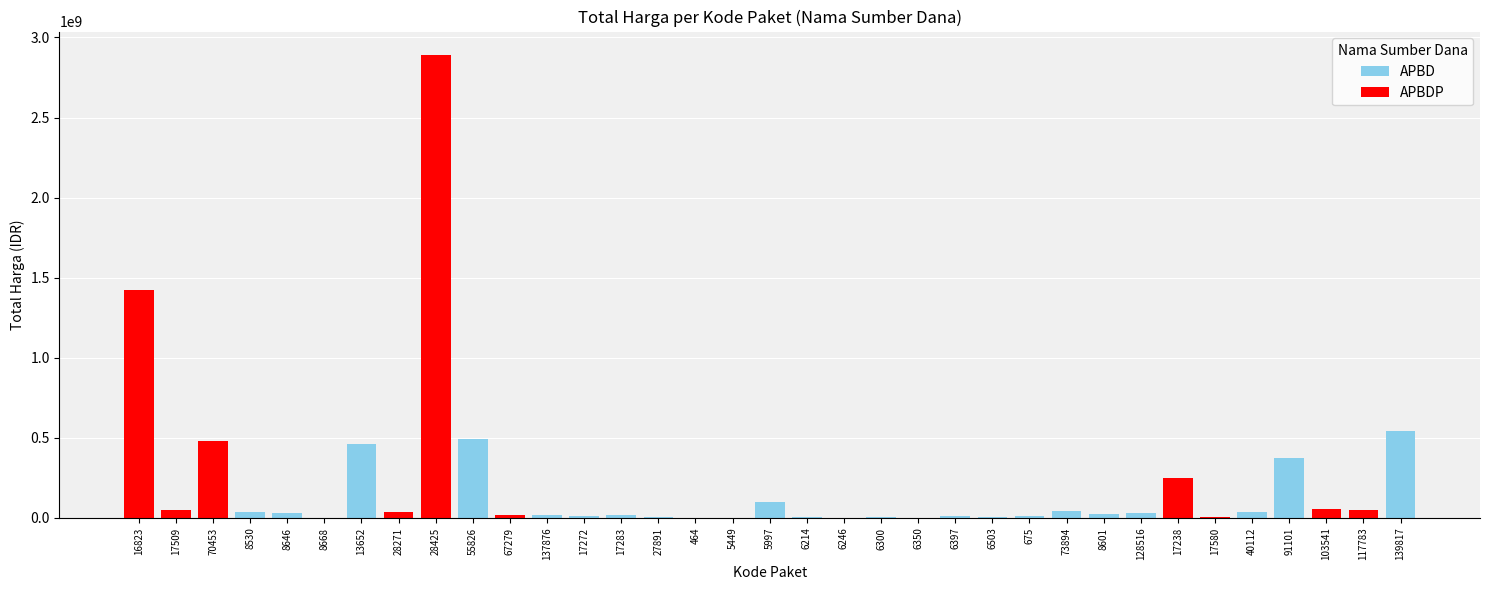

What is the sum of the values at 675 and 6246?

12718900